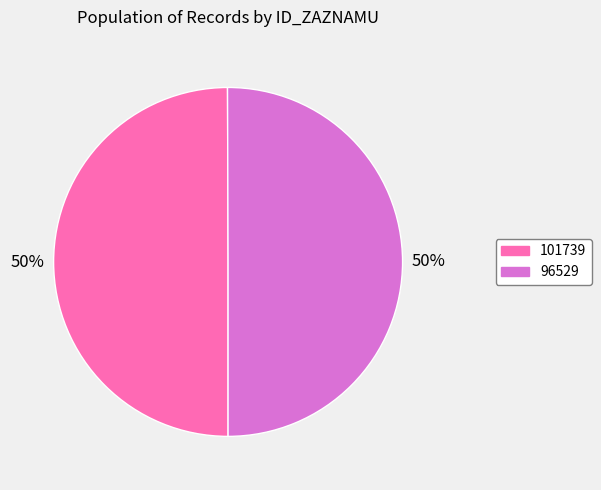

What percentage is the 96529 slice, to the nearest percent?

50%